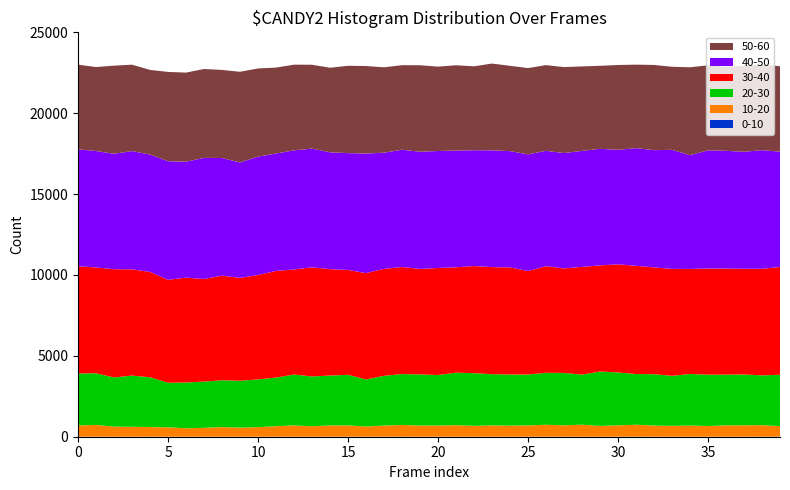

Reading left to right, transcribe all the data shown in this chart.

0-10: 3	4	2	1	5	1	1	1	1	1	0	4	1	2	3	4	4	3	6	2	4	1	2	3	2	3	4	4	2	1	3	5	3	2	1	0	2	3	6	4
10-20: 692	726	622	616	593	580	521	549	594	559	590	649	700	646	696	695	629	686	721	688	688	712	672	697	683	698	735	702	742	667	700	737	687	673	690	662	702	704	710	653
20-30: 3214	3193	3041	3163	3078	2757	2831	2858	2894	2900	2952	3004	3143	3080	3082	3129	2907	3076	3147	3162	3123	3247	3255	3166	3163	3146	3213	3239	3096	3364	3270	3134	3176	3091	3188	3174	3135	3143	3078	3174
30-40: 6627	6543	6691	6570	6511	6364	6483	6343	6466	6361	6452	6593	6498	6746	6579	6482	6575	6613	6618	6520	6617	6513	6624	6618	6620	6395	6588	6461	6658	6561	6686	6690	6604	6609	6495	6563	6555	6534	6588	6661
40-50: 7231	7196	7136	7310	7256	7330	7163	7489	7274	7133	7321	7258	7362	7339	7222	7222	7392	7180	7251	7246	7231	7217	7158	7220	7189	7213	7133	7131	7172	7205	7080	7274	7247	7362	7034	7304	7282	7232	7332	7131
50-60: 5235	5192	5449	5341	5234	5521	5512	5494	5447	5608	5452	5313	5298	5183	5230	5401	5410	5280	5227	5347	5216	5274	5188	5366	5272	5335	5300	5313	5223	5133	5242	5162	5268	5134	5431	5259	5200	5305	5305	5281